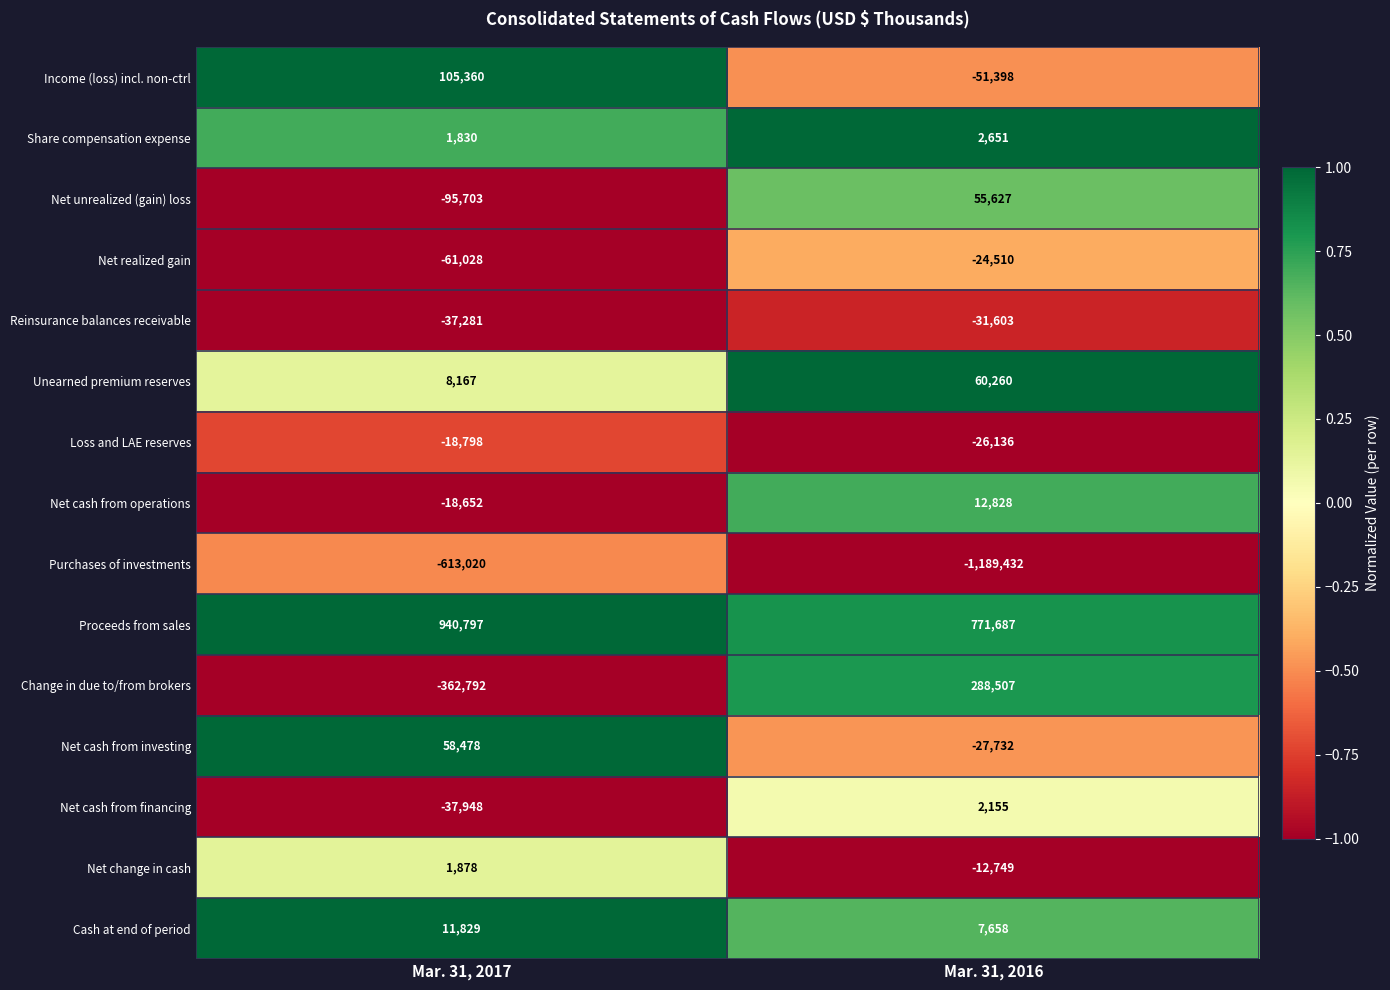

At which label is Cash at end of period closest to 9743?

Mar. 31, 2016